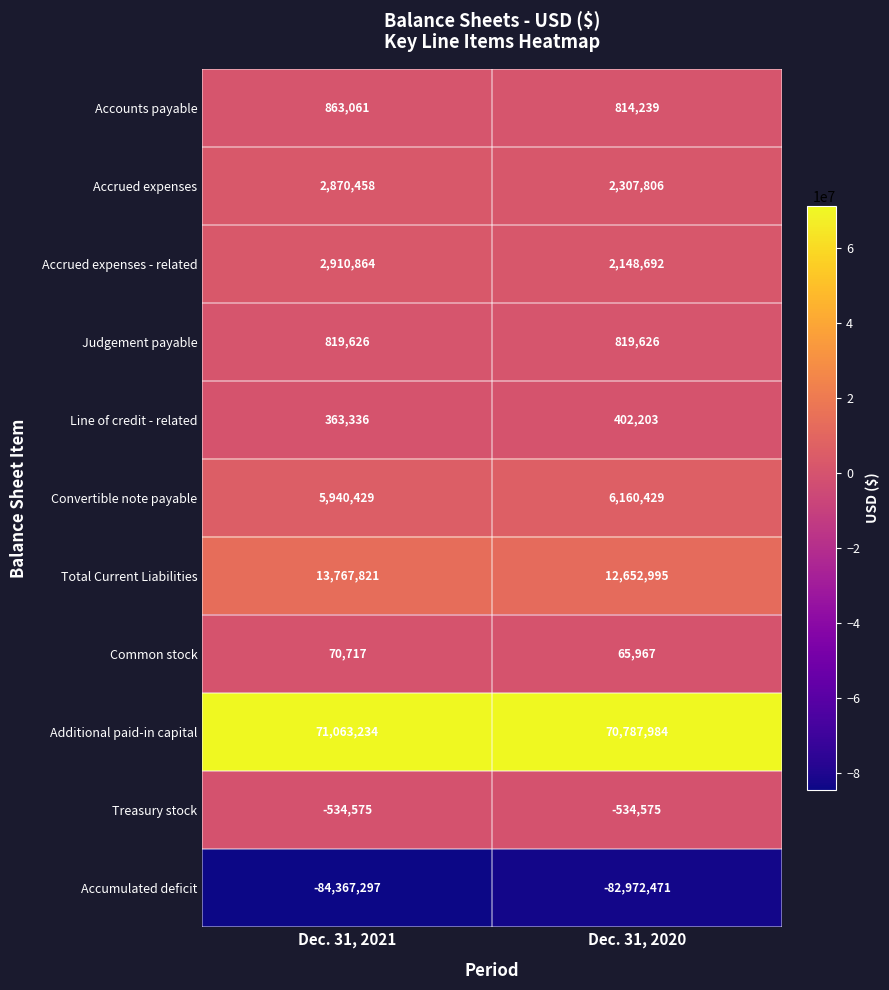

What is the maximum value for Line of credit - related?

402203